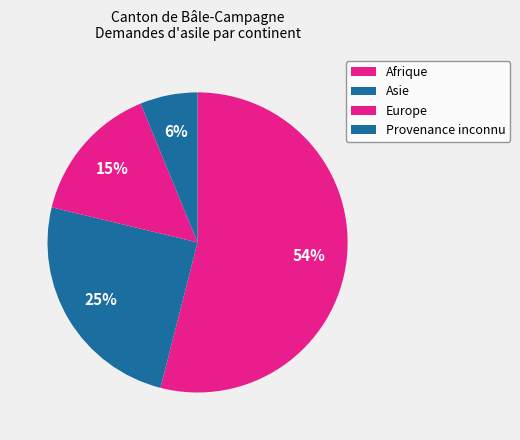

To the nearest percent, what portion does Asie represent?

25%